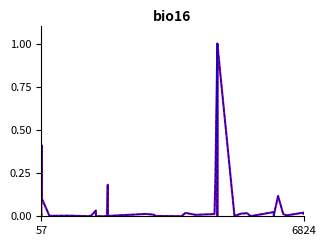

True or false: СУМА (ГРН) has more than 1 points higher than both neighbors.

True